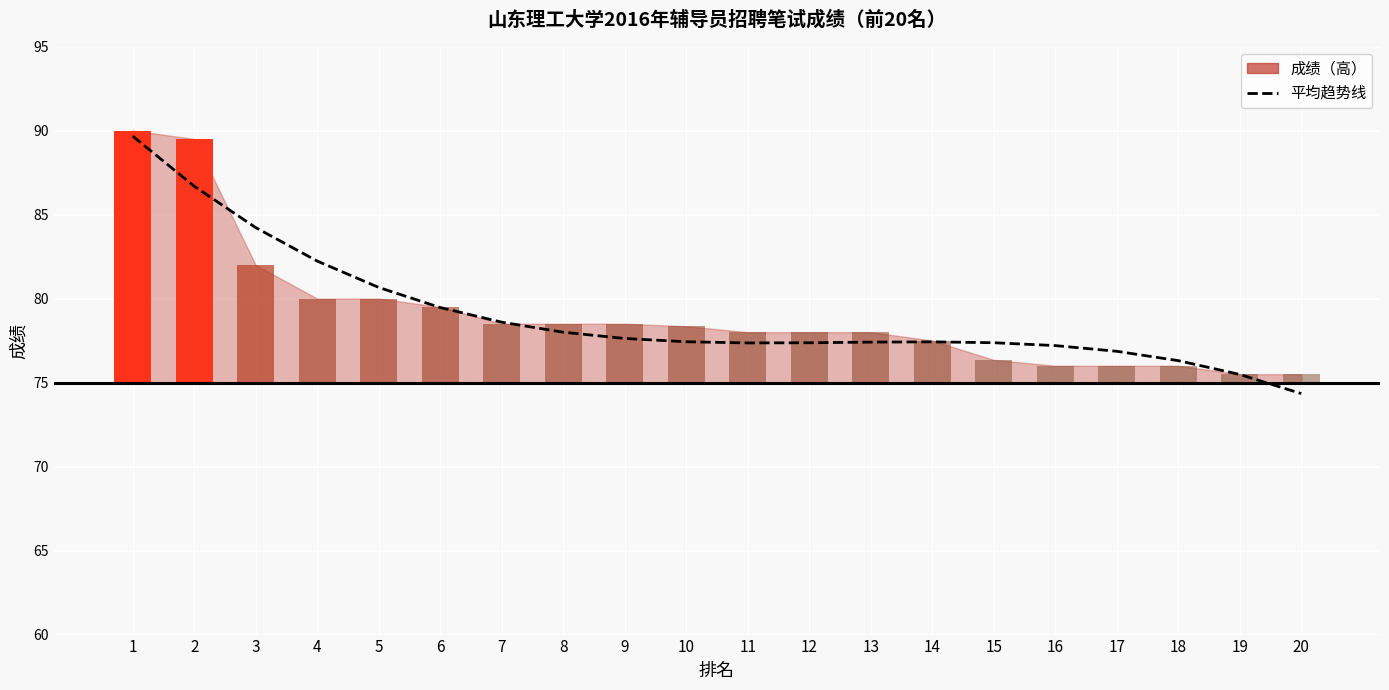

Reading left to right, transcribe all the data shown in this chart.

1=89.7	2=86.7	3=84.2	4=82.2	5=80.7	6=79.5	7=78.6	8=78.0	9=77.6	10=77.4	11=77.4	12=77.4	13=77.4	14=77.4	15=77.4	16=77.2	17=76.9	18=76.3	19=75.5	20=74.3